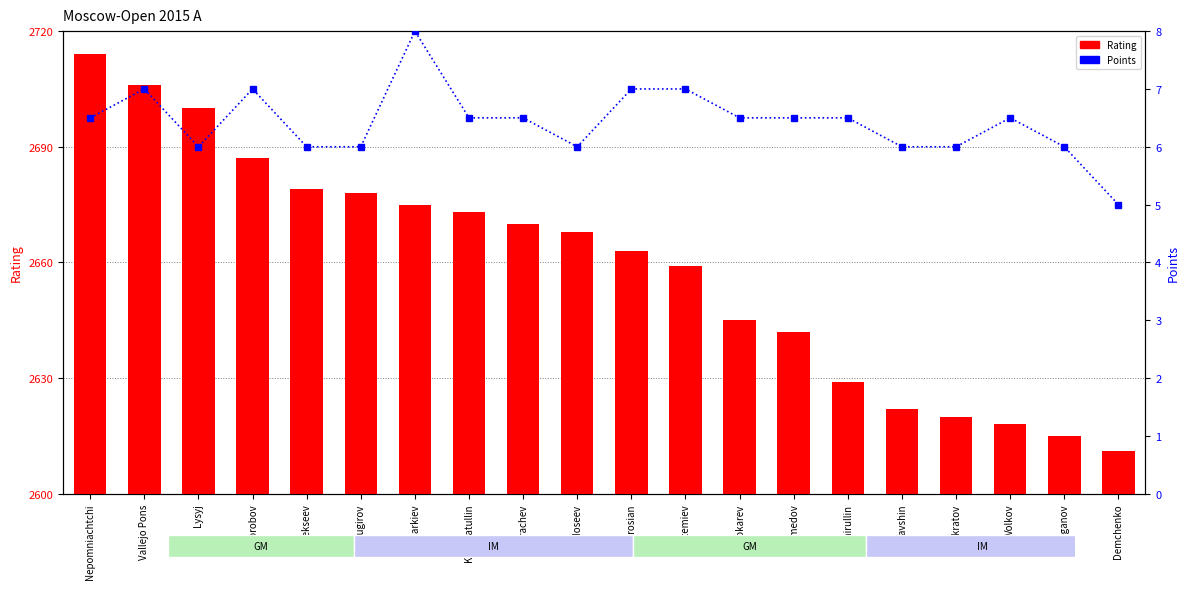

Which category has the highest value in the Points series?

Inarkiev